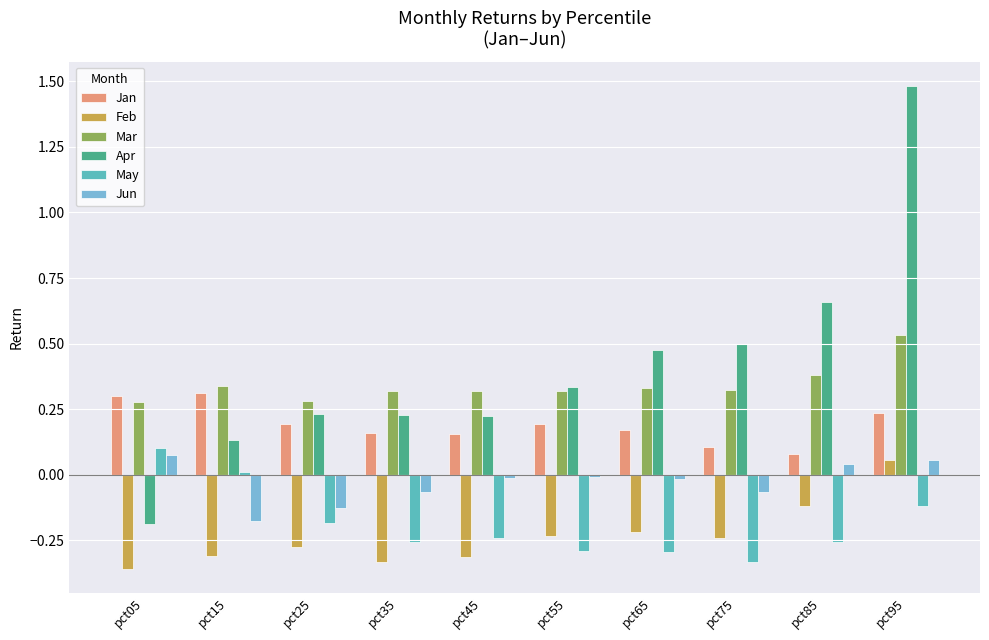

What is the sum of all Feb values?

-2.3